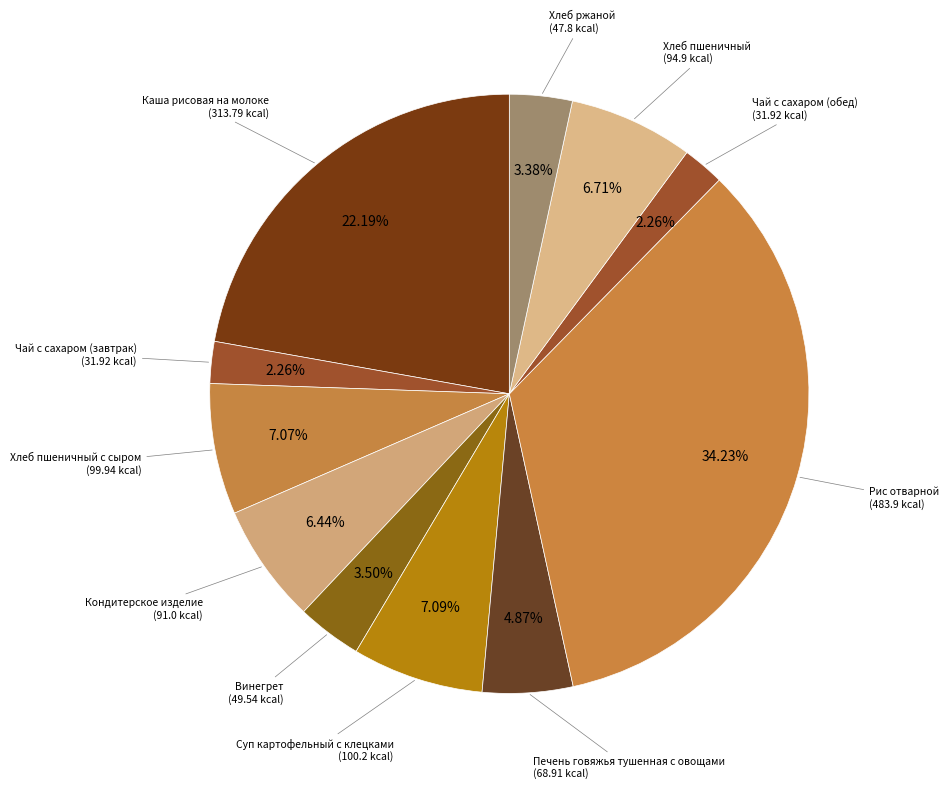

How many slices are in this pie chart?

11